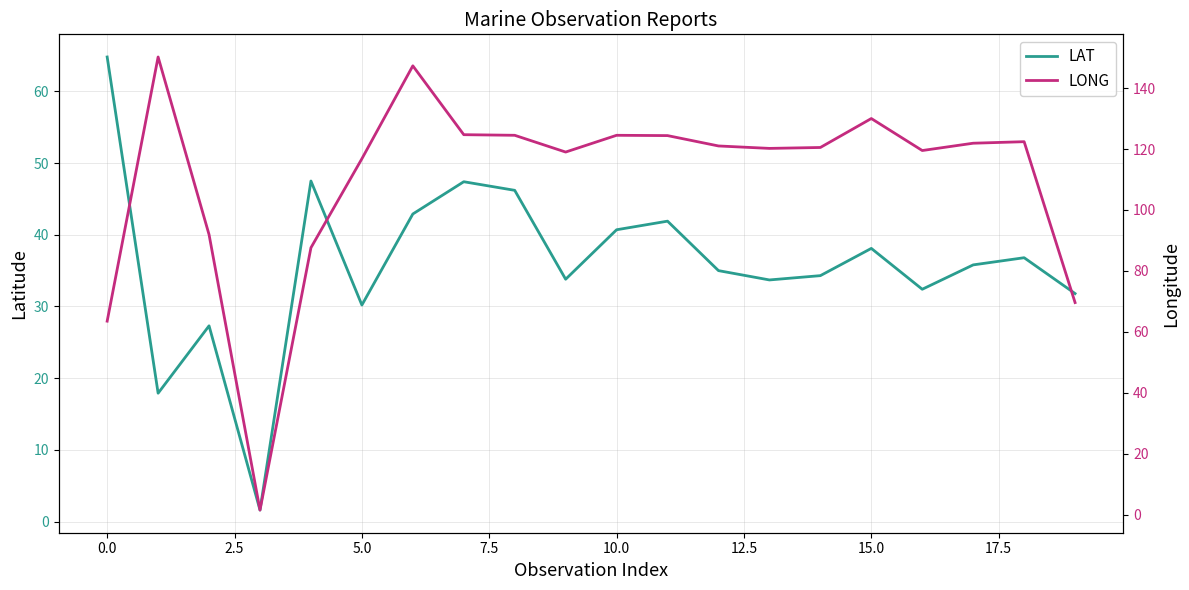

Reading right to left, what are all the values shown in this chart?

LAT: 31.8	36.8	35.8	32.4	38.1	34.3	33.7	35.0	41.9	40.7	33.8	46.2	47.4	42.9	30.2	47.5	1.6	27.3	17.9	64.8
LONG: 69.6	122.4	121.9	119.5	130.0	120.5	120.2	121.0	124.4	124.5	119.0	124.5	124.7	147.3	116.8	87.6	1.5	91.9	150.2	63.5